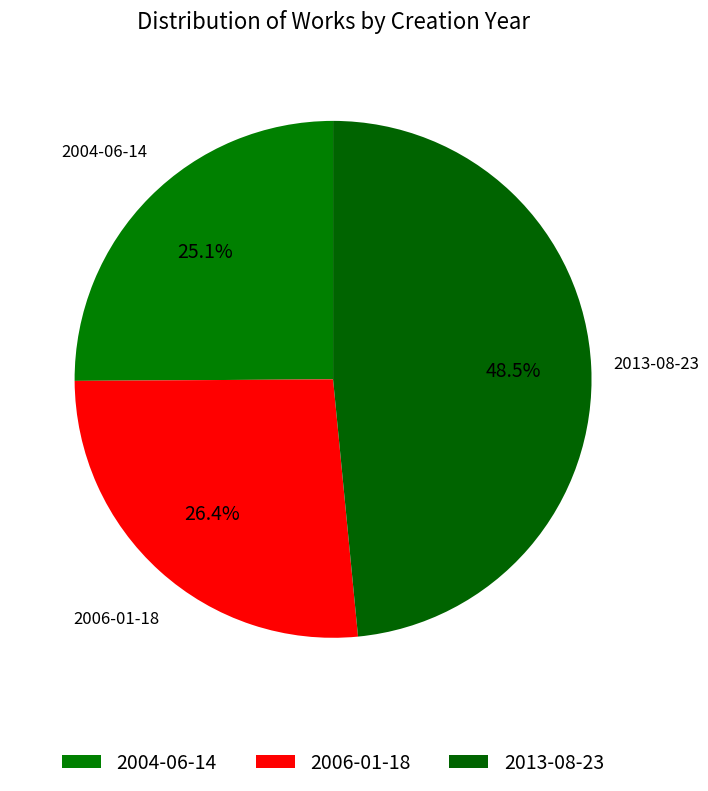

Rank the categories by value from highest to lowest.

2013-08-23, 2006-01-18, 2004-06-14